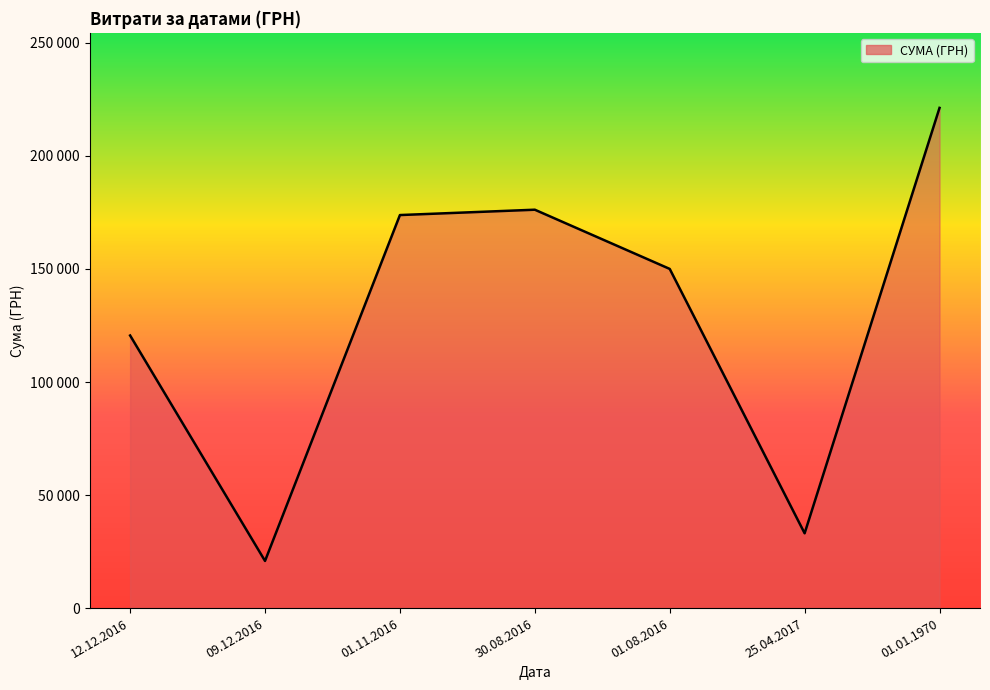

Is this an area chart (filled region under the line)?

Yes